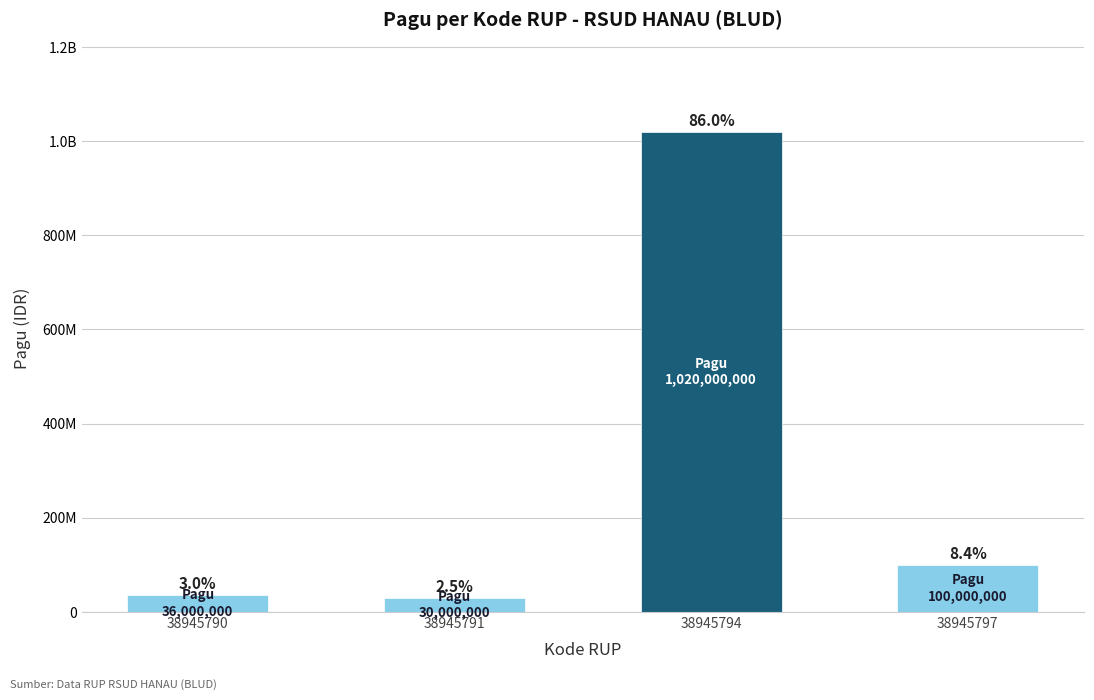

At which label is the value closest to 525000000?

38945797